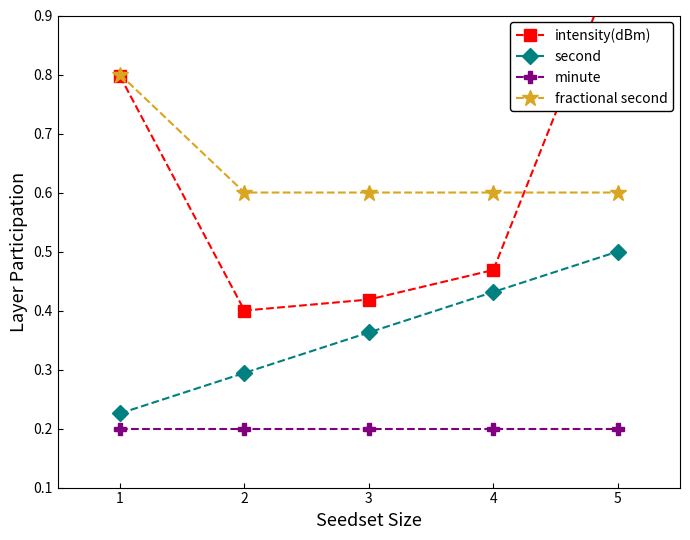

What is the difference between the highest and lowest values at 3?

0.4